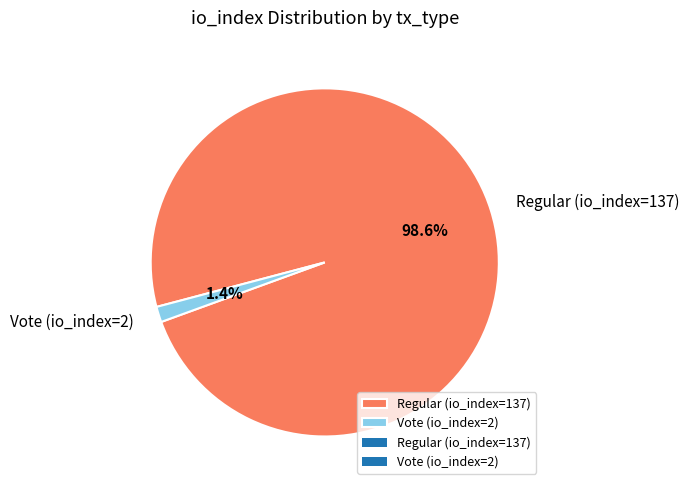

Between Regular (io_index=137) and Vote (io_index=2), which is larger?

Regular (io_index=137)